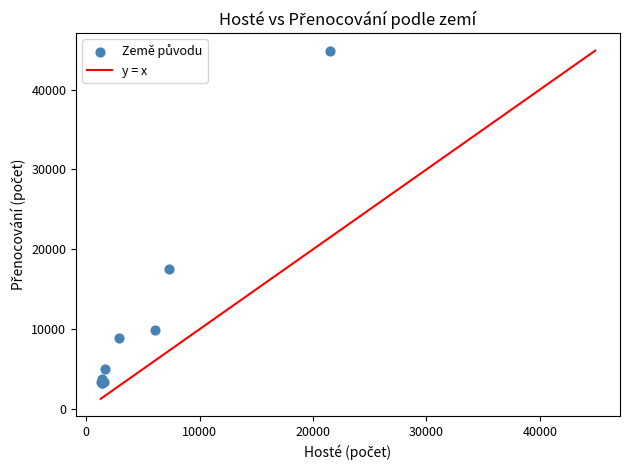

What Y value in the scatter plot is closest to 24055?

17502